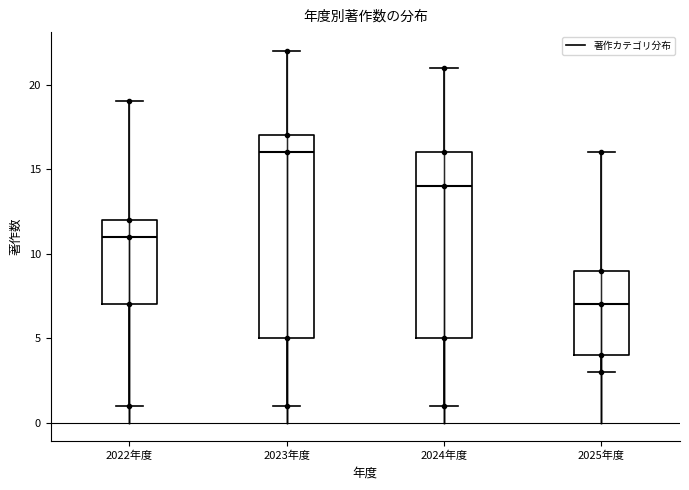

Reading left to right, read every box against the y-axis: the position of its median line, the range the box covers, and the ends of its whiskers. The values are not printed on the chart, so give them approximately, as read against the axis.

2022年度: median 11, box 7 to 12, whiskers 1 to 19
2023年度: median 16, box 5 to 17, whiskers 1 to 22
2024年度: median 14, box 5 to 16, whiskers 1 to 21
2025年度: median 7, box 4 to 9, whiskers 3 to 16